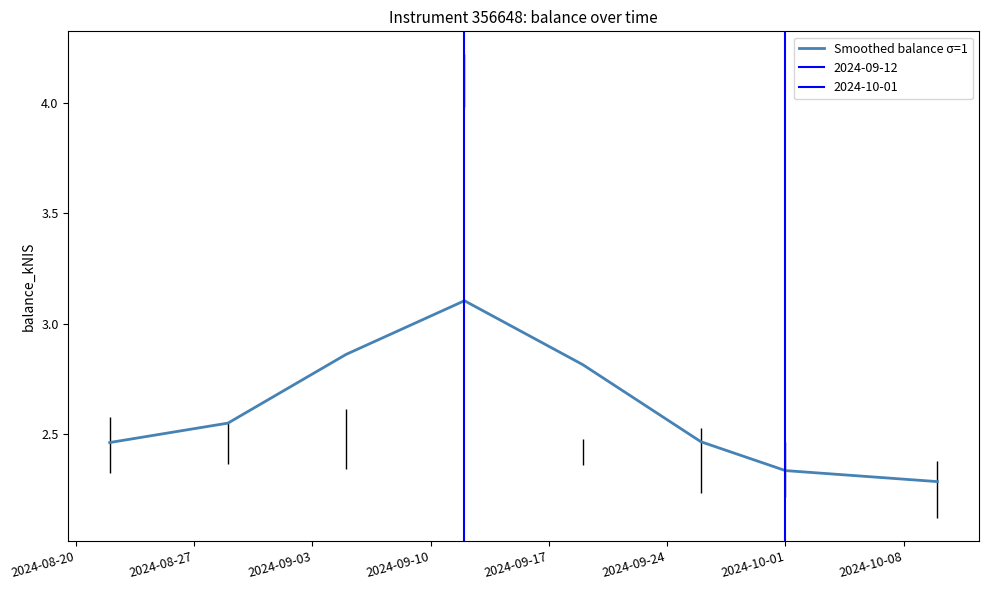

What is the average value?

2.6